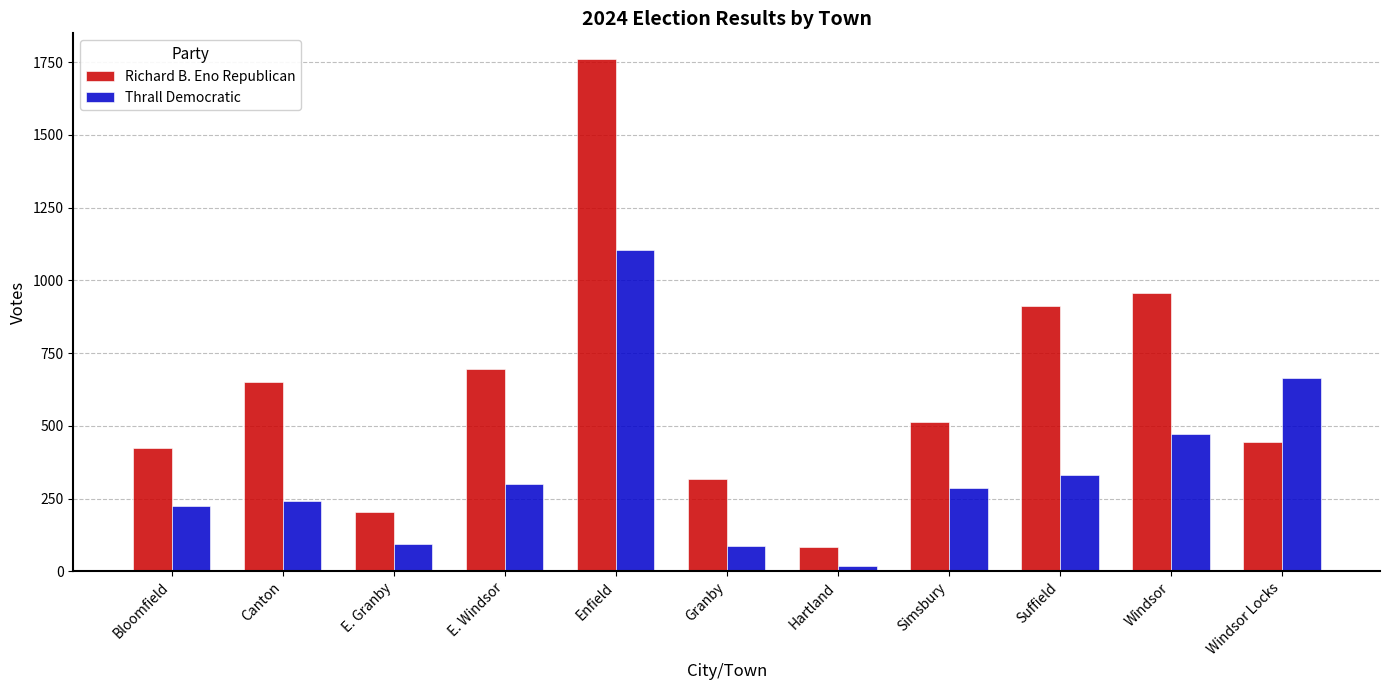

Read the Richard B. Eno Republican value at Windsor Locks.

444